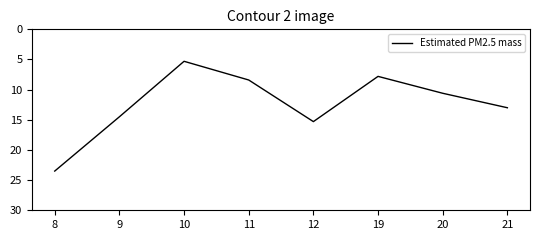

Between 20 and 10, which is larger?

20